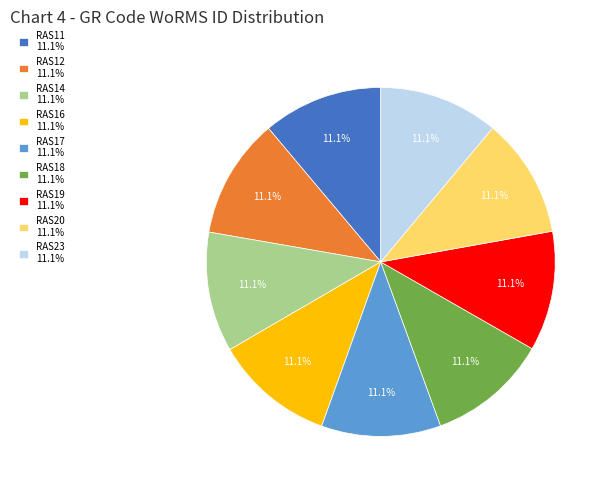

What is the ratio of the value at RAS17 11.1% to the value at RAS11 11.1%?

1.0